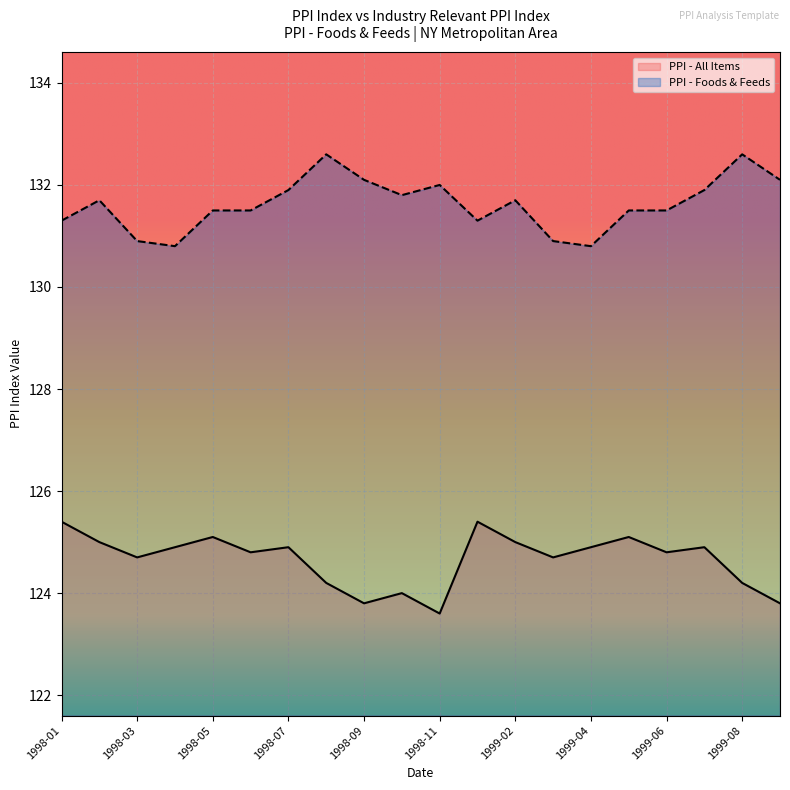

How many data points in PPI - Foods & Feeds are less than 131?

4